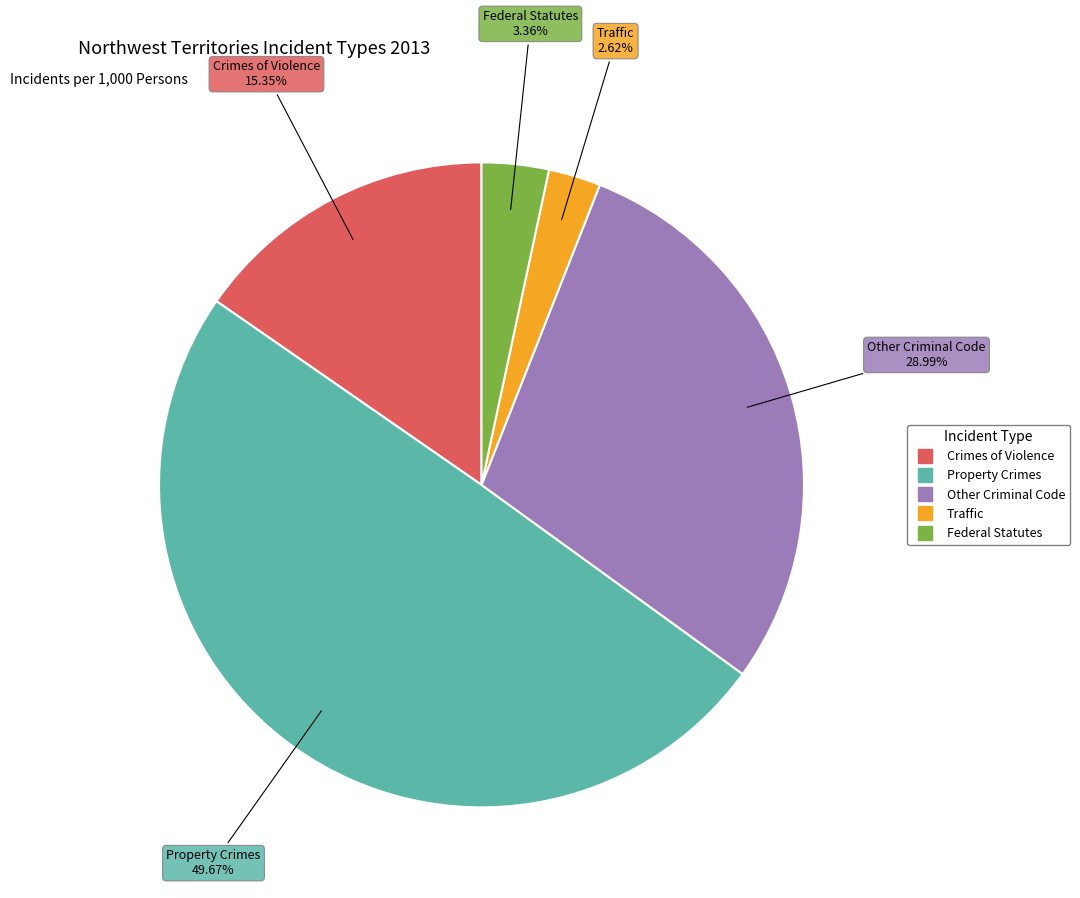

Between Property Crimes and Crimes of Violence, which is larger?

Property Crimes